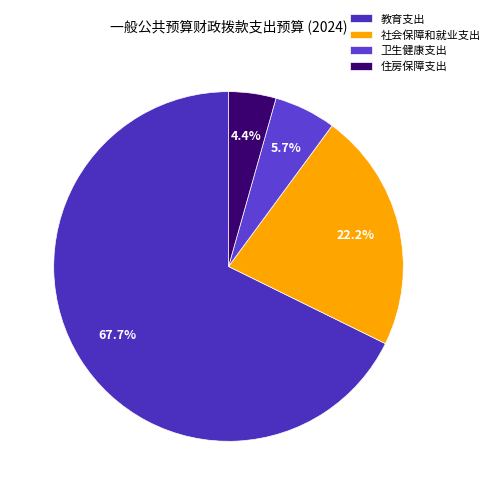

To the nearest percent, what portion does 卫生健康支出 represent?

6%